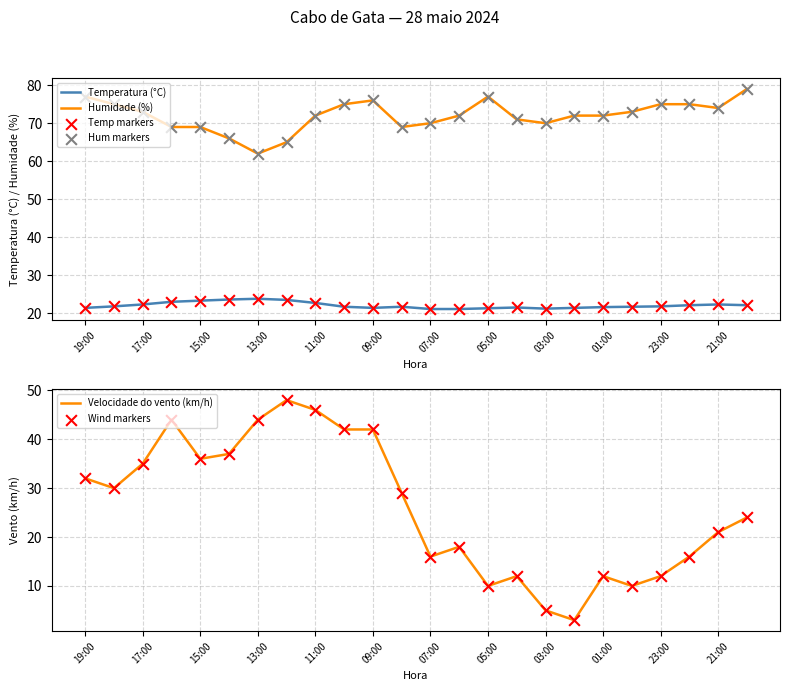

At how many categories does at least one series exceed 55?

24